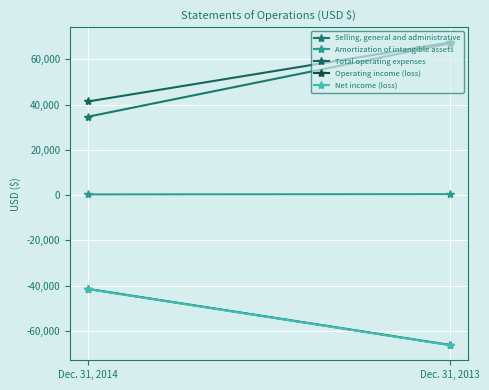

Reading right to left, extract all data points from this chart.

Selling, general and administrative: Dec. 31, 2013=67046	Dec. 31, 2014=34701
Amortization of intangible assets: Dec. 31, 2013=458	Dec. 31, 2014=344
Total operating expenses: Dec. 31, 2013=67504	Dec. 31, 2014=41432
Operating income (loss): Dec. 31, 2013=-66169	Dec. 31, 2014=-41432
Net income (loss): Dec. 31, 2013=-66248	Dec. 31, 2014=-41492